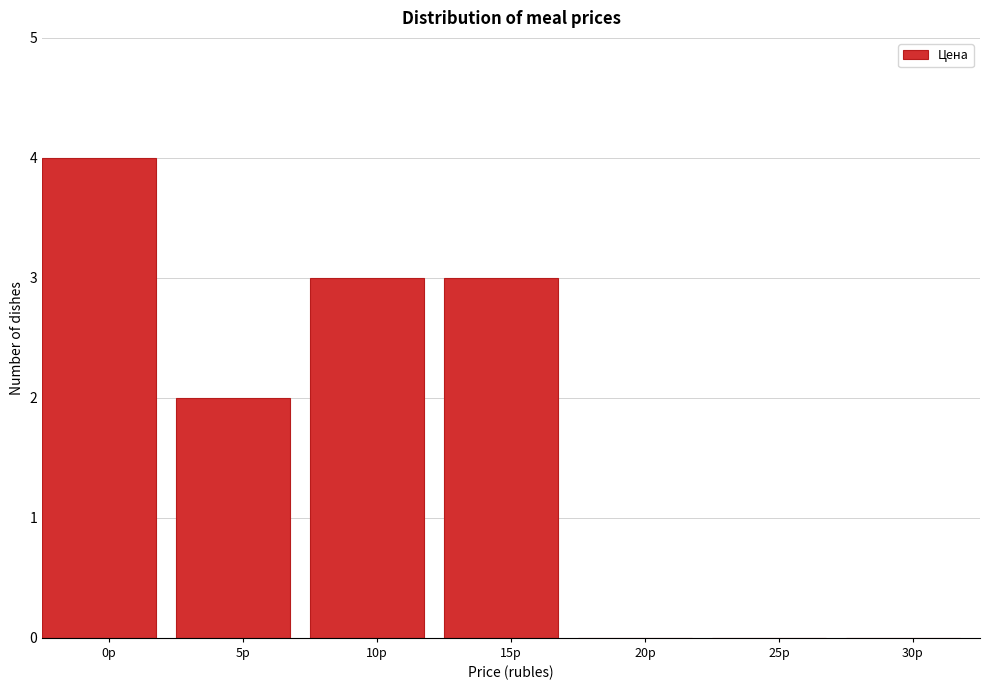

Reading left to right, transcribe all the data shown in this chart.

0р=4	5р=2	10р=3	15р=3	20р=0	25р=0	30р=0